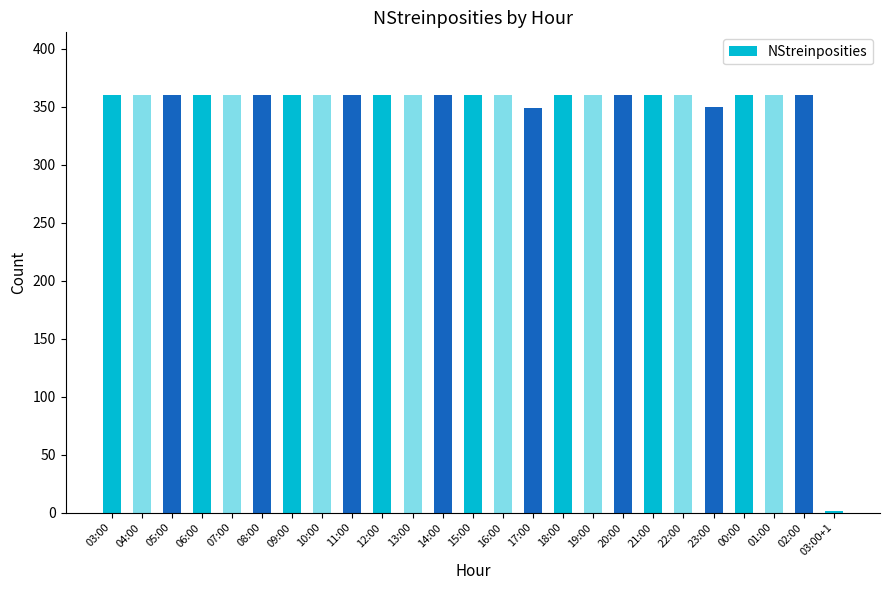

What is the maximum value shown in the chart?

360